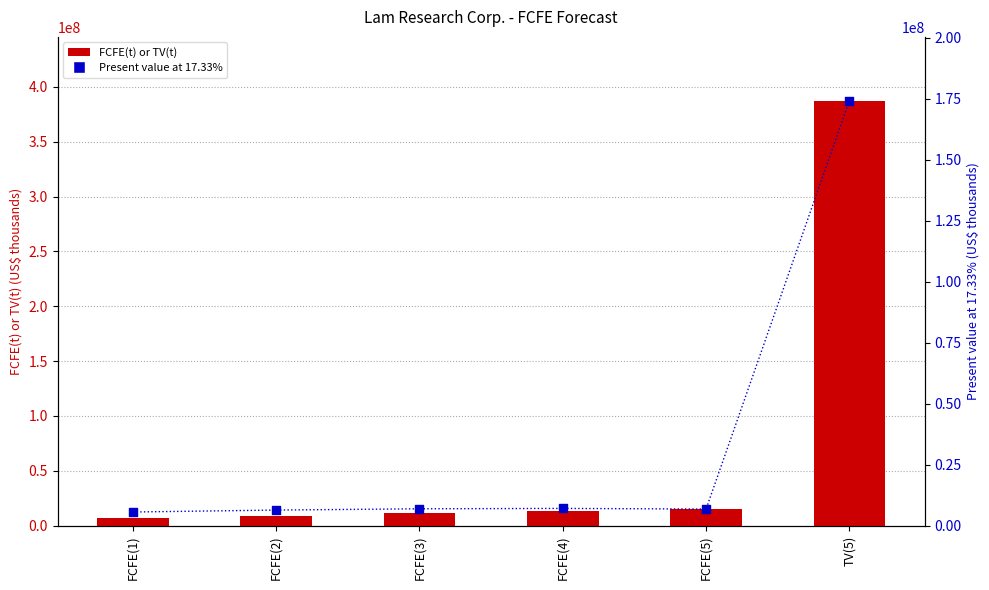

Which series has the largest Y range (max minus min)?

FCFE(t) or TV(t)